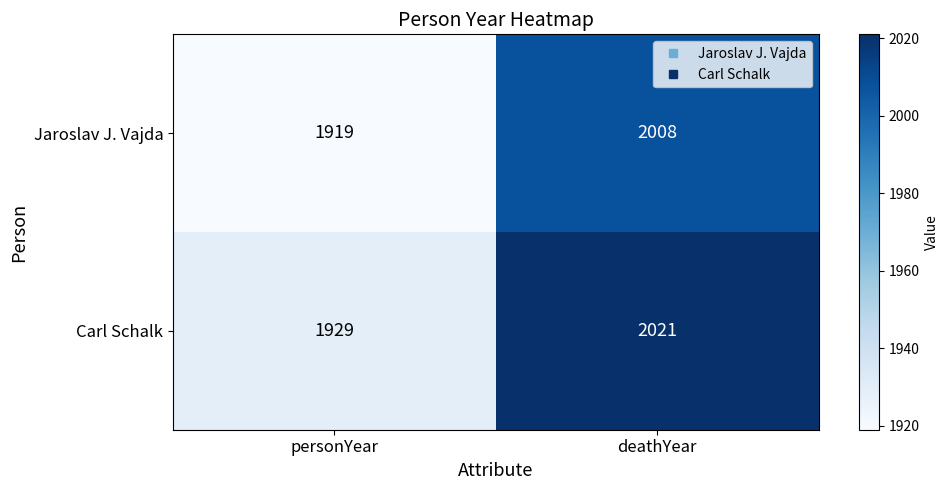

The Carl Schalk series shows 2021 at deathYear. True or false?

True